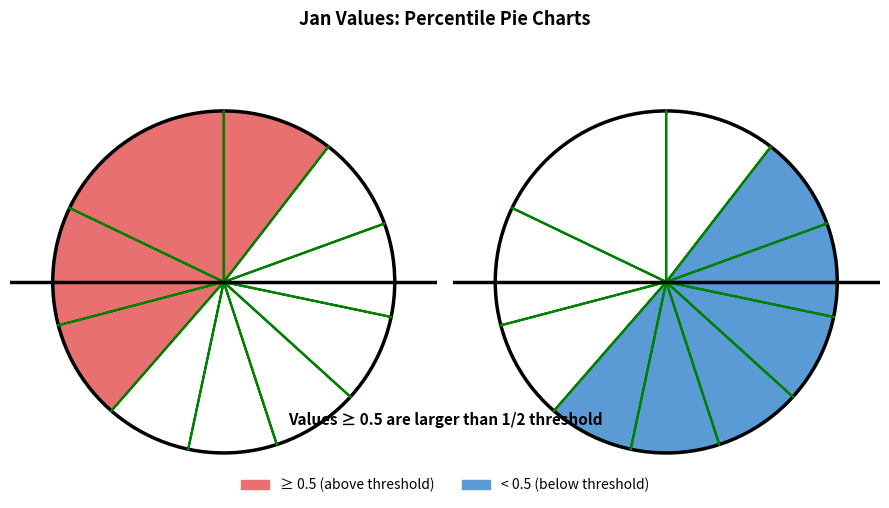

Which has a higher value, pct05 or pct15?

pct05